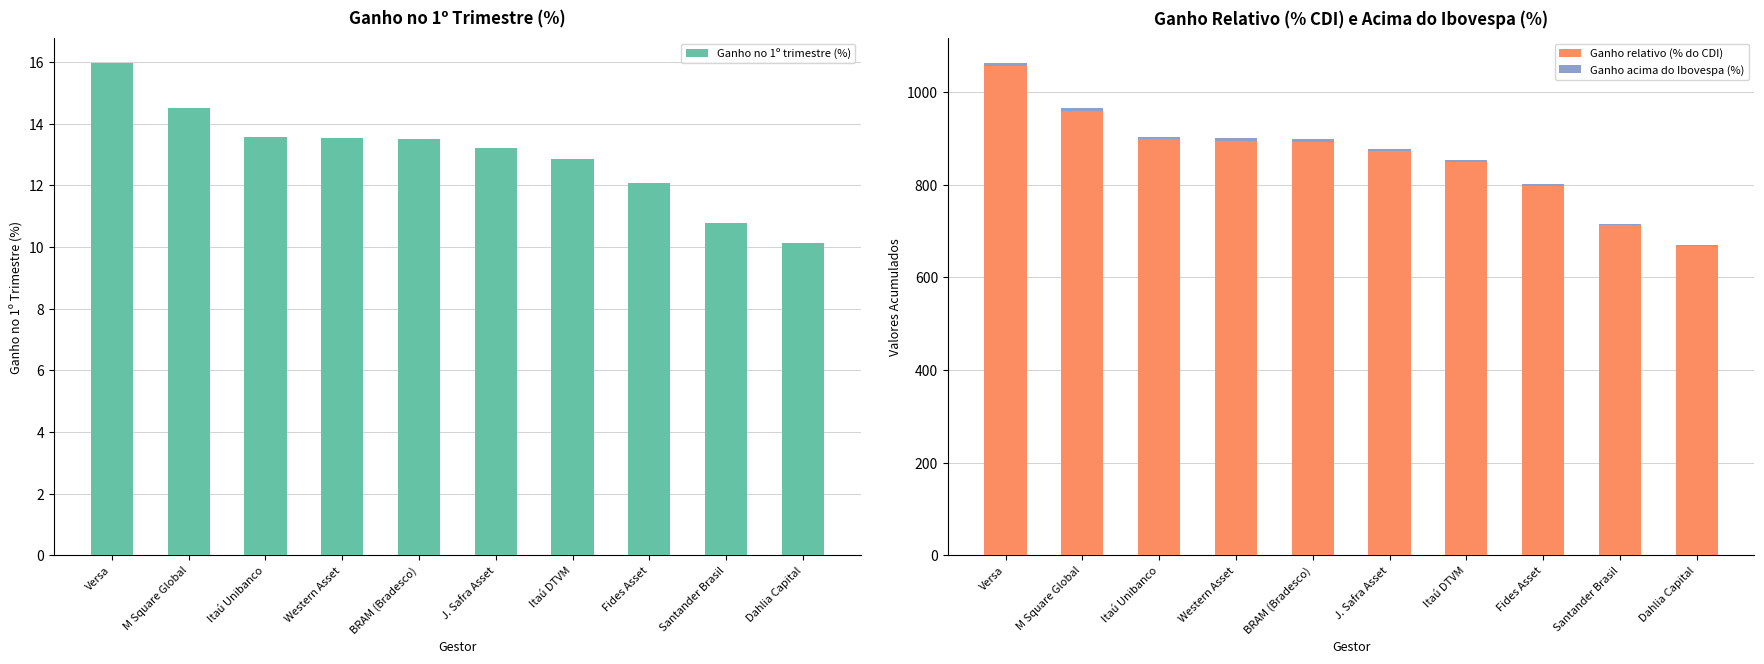

Is the value of Ganho acima do Ibovespa (%) at Fides Asset greater than the value of Ganho no 1º trimestre (%) at Dahlia Capital?

No